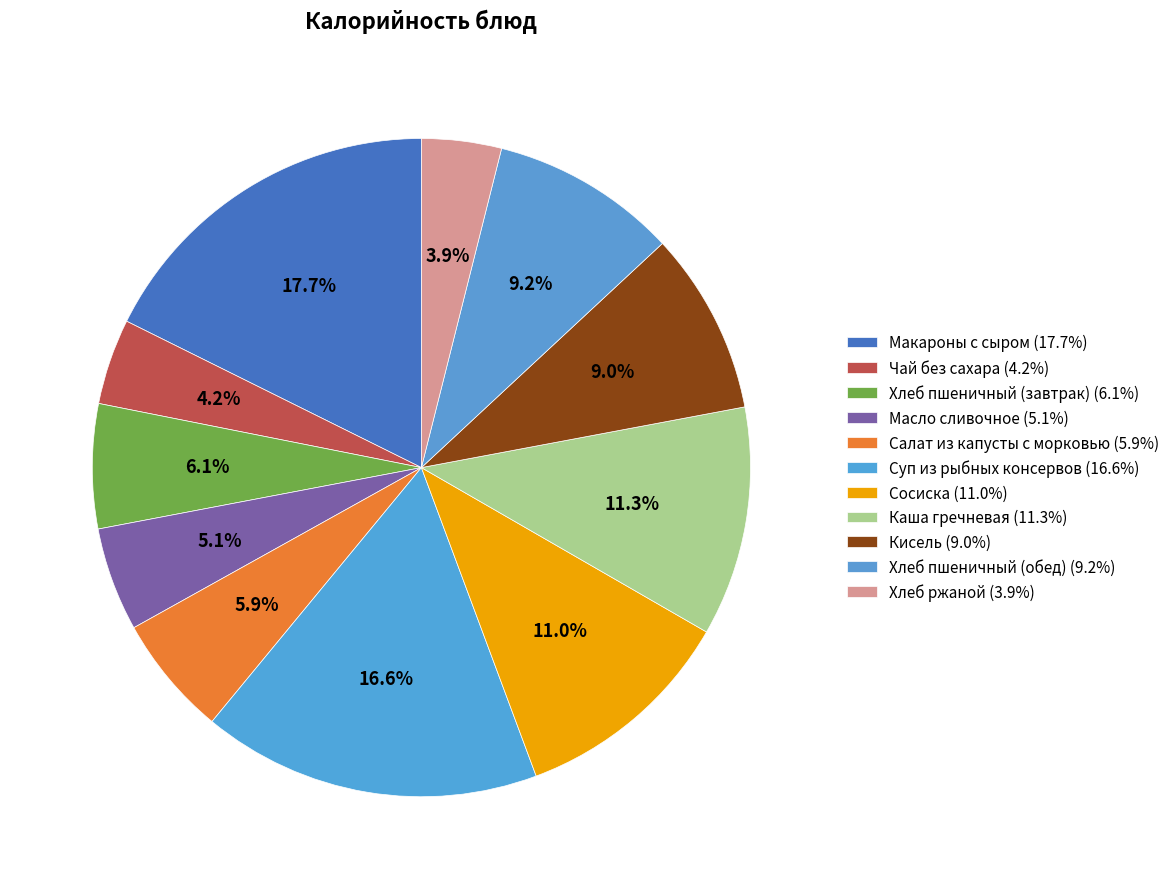

Which has a higher value, Кисель or Салат из капусты с морковью?

Кисель